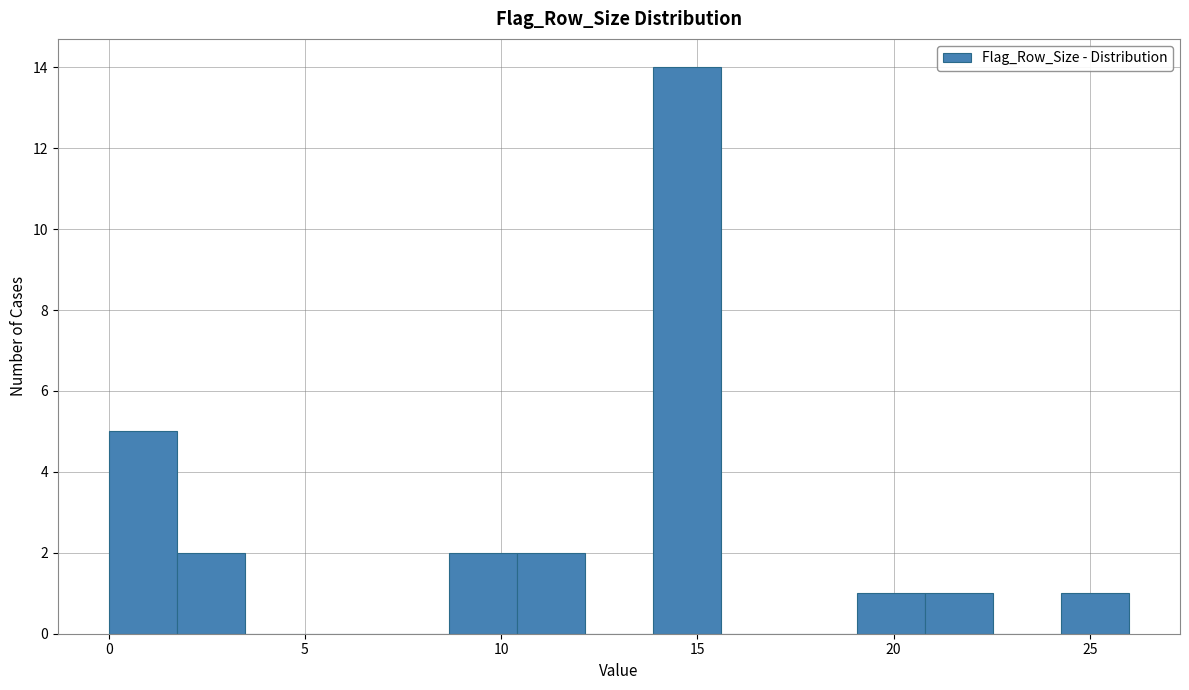

Around what value on the x-axis is the tallest bar? Give the approximate position of its centre, as read against the axis.

14.5